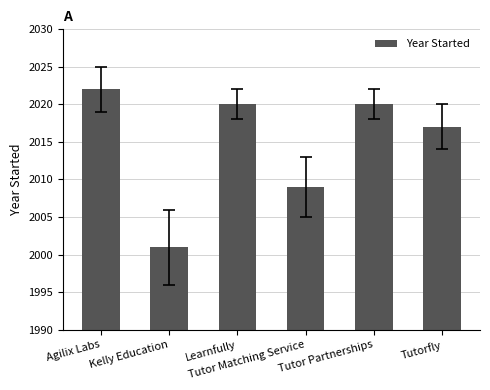

What is the greatest value displayed?

2022